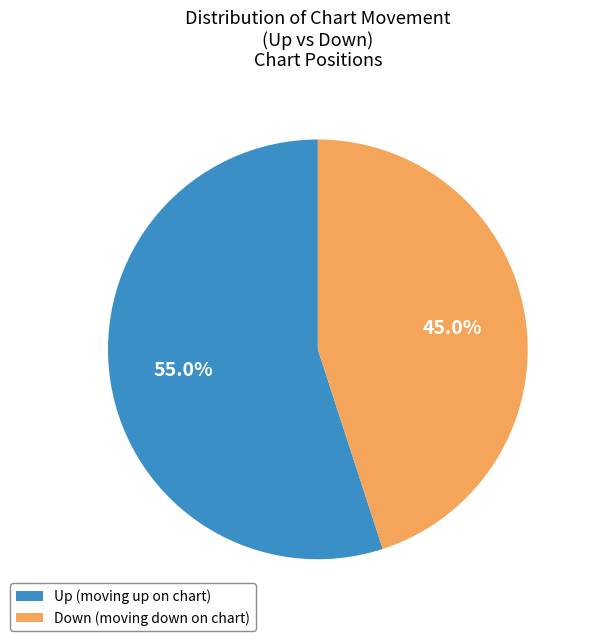

Count the number of slices in the pie.

2